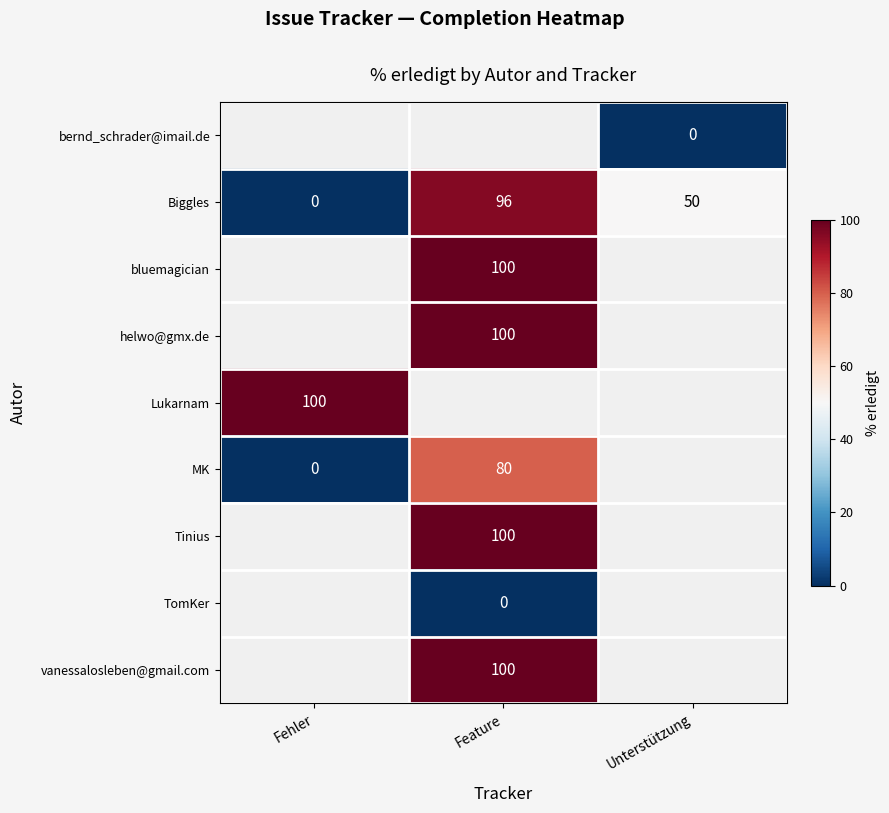

True or false: vanessalosleben@gmail.com has a value of 163 at Feature.

False